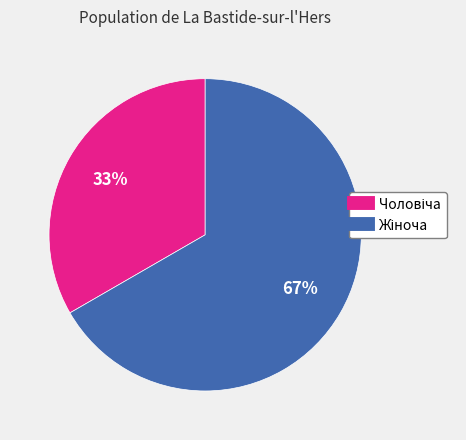

How many segments does this pie chart have?

2